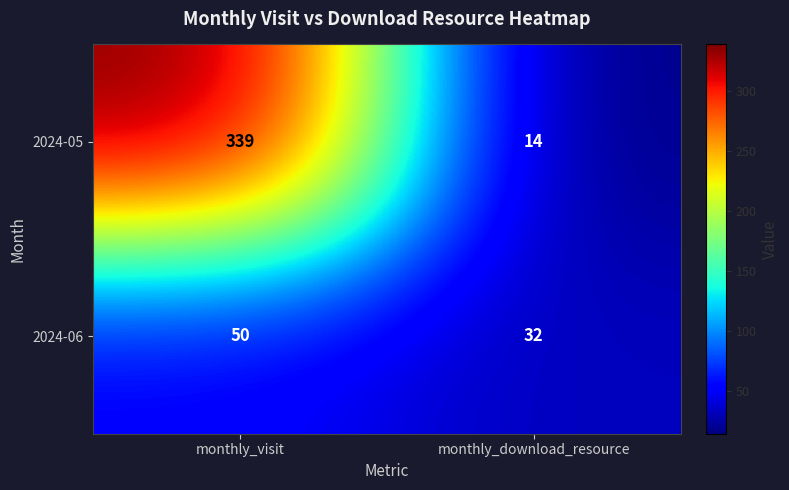

True or false: 2024-06 has a value of 19 at monthly_download_resource.

False